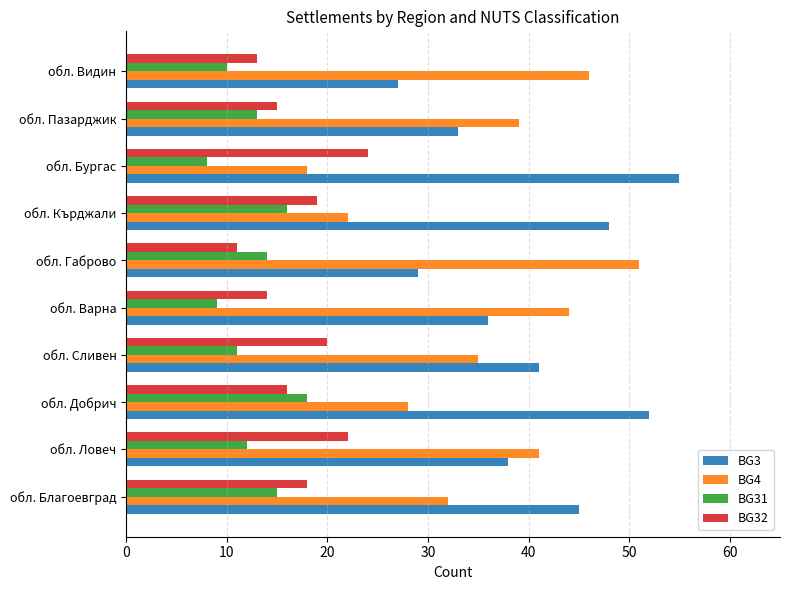

At which label is BG31 closest to 13?

обл. Пазарджик